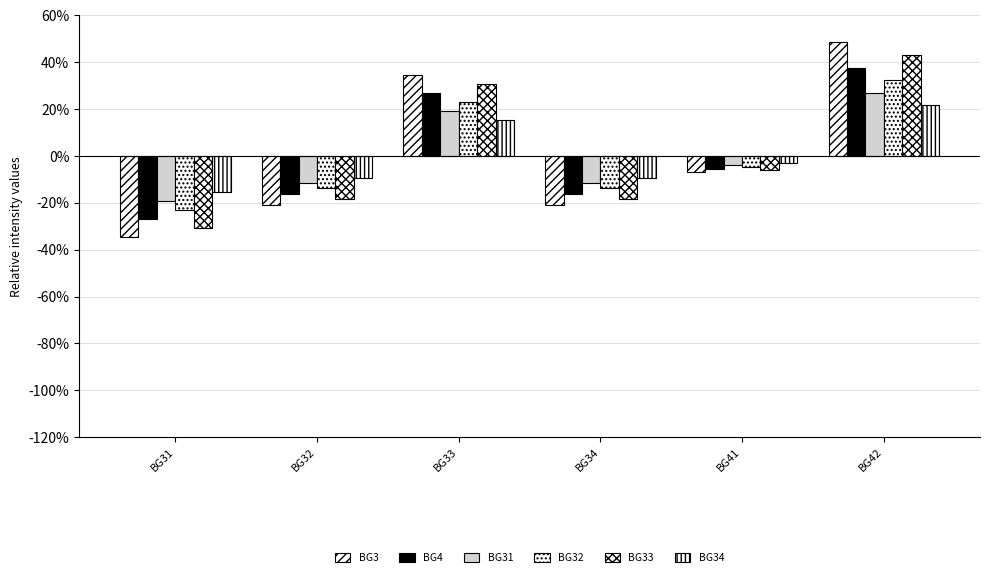

The value of BG34 at BG42 is 21.5. True or false?

True